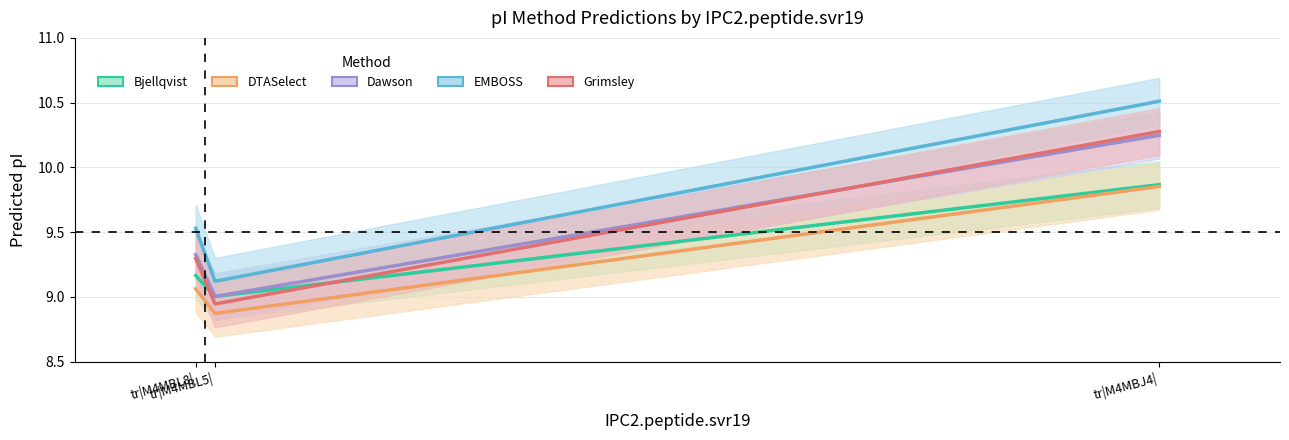

Which label corresponds to the largest value in the chart?

tr|M4MBJ4|